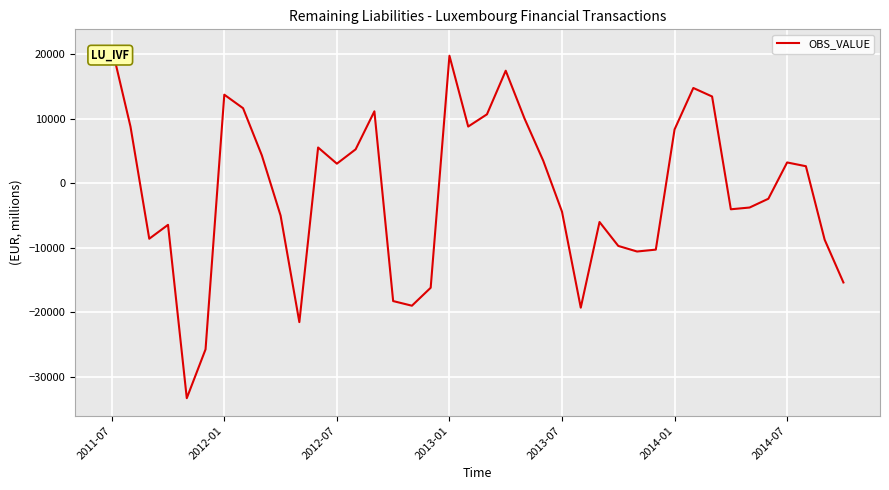

What is the greatest value displayed?

21162